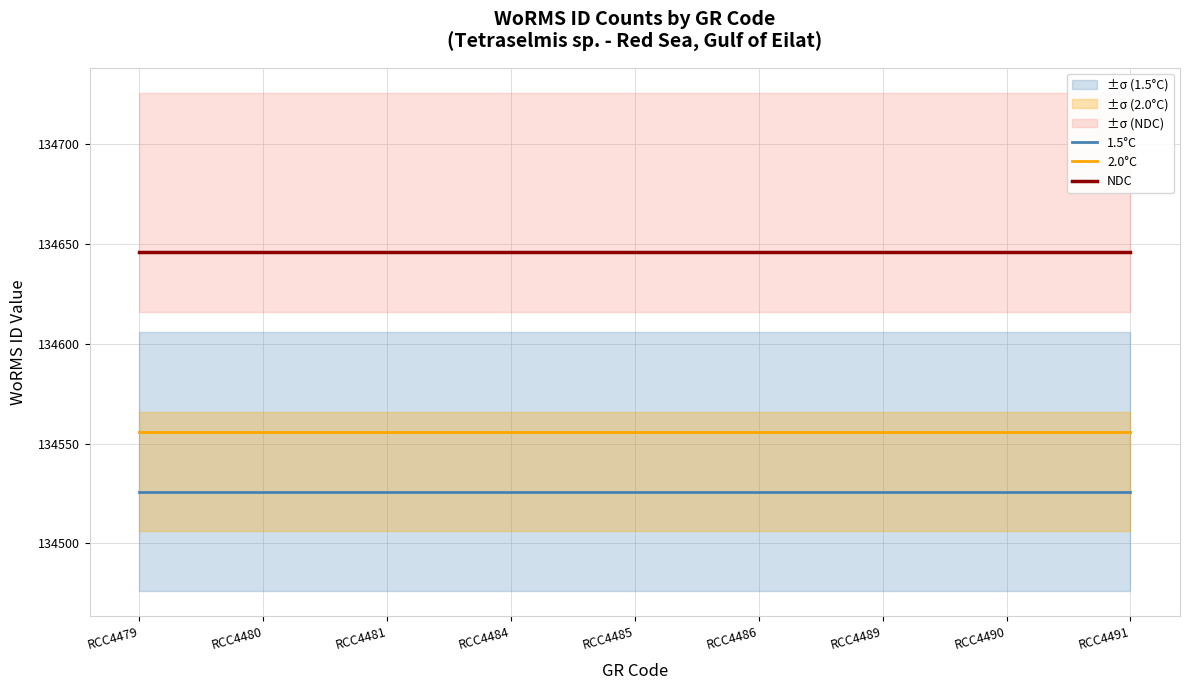

At how many categories does at least one series exceed 134614?

9